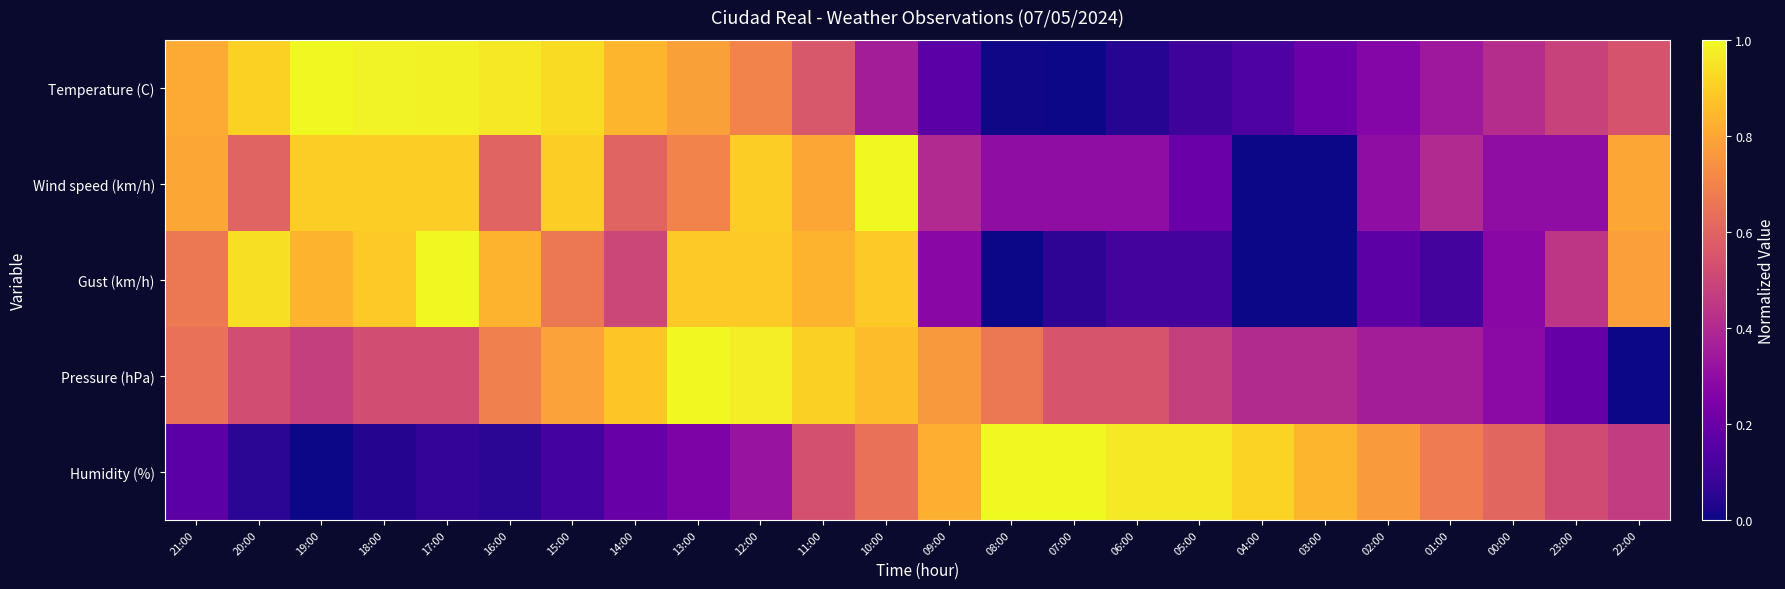

Reading left to right, what are all the values shown in this chart?

Temperature (C): 21:00=0.8	20:00=0.9	19:00=1.0	18:00=1.0	17:00=1.0	16:00=1.0	15:00=0.9	14:00=0.8	13:00=0.8	12:00=0.7	11:00=0.6	10:00=0.4	09:00=0.2	08:00=0.0	07:00=0.0	06:00=0.0	05:00=0.1	04:00=0.1	03:00=0.2	02:00=0.3	01:00=0.3	00:00=0.4	23:00=0.5	22:00=0.5
Wind speed (km/h): 21:00=0.8	20:00=0.6	19:00=0.9	18:00=0.9	17:00=0.9	16:00=0.6	15:00=0.9	14:00=0.6	13:00=0.7	12:00=0.9	11:00=0.8	10:00=1.0	09:00=0.4	08:00=0.3	07:00=0.3	06:00=0.3	05:00=0.2	04:00=0.0	03:00=0.0	02:00=0.3	01:00=0.4	00:00=0.3	23:00=0.3	22:00=0.8
Gust (km/h): 21:00=0.7	20:00=0.9	19:00=0.8	18:00=0.9	17:00=1.0	16:00=0.8	15:00=0.7	14:00=0.5	13:00=0.9	12:00=0.9	11:00=0.8	10:00=0.9	09:00=0.3	08:00=0.0	07:00=0.1	06:00=0.1	05:00=0.1	04:00=0.0	03:00=0.0	02:00=0.2	01:00=0.1	00:00=0.3	23:00=0.4	22:00=0.8
Pressure (hPa): 21:00=0.6	20:00=0.5	19:00=0.5	18:00=0.5	17:00=0.5	16:00=0.7	15:00=0.8	14:00=0.9	13:00=1.0	12:00=1.0	11:00=0.9	10:00=0.9	09:00=0.8	08:00=0.7	07:00=0.5	06:00=0.5	05:00=0.5	04:00=0.4	03:00=0.4	02:00=0.4	01:00=0.4	00:00=0.3	23:00=0.2	22:00=0.0
Humidity (%): 21:00=0.2	20:00=0.1	19:00=0.0	18:00=0.0	17:00=0.1	16:00=0.1	15:00=0.1	14:00=0.2	13:00=0.2	12:00=0.3	11:00=0.5	10:00=0.6	09:00=0.8	08:00=1.0	07:00=1.0	06:00=1.0	05:00=1.0	04:00=0.9	03:00=0.8	02:00=0.8	01:00=0.7	00:00=0.6	23:00=0.5	22:00=0.5